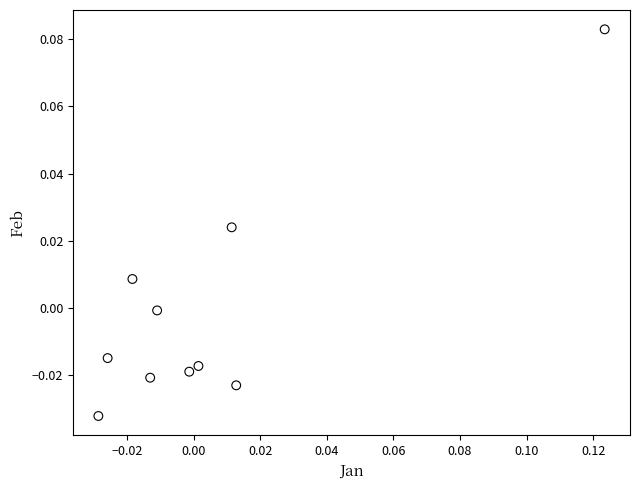

Count the number of points in this scatter plot.

10